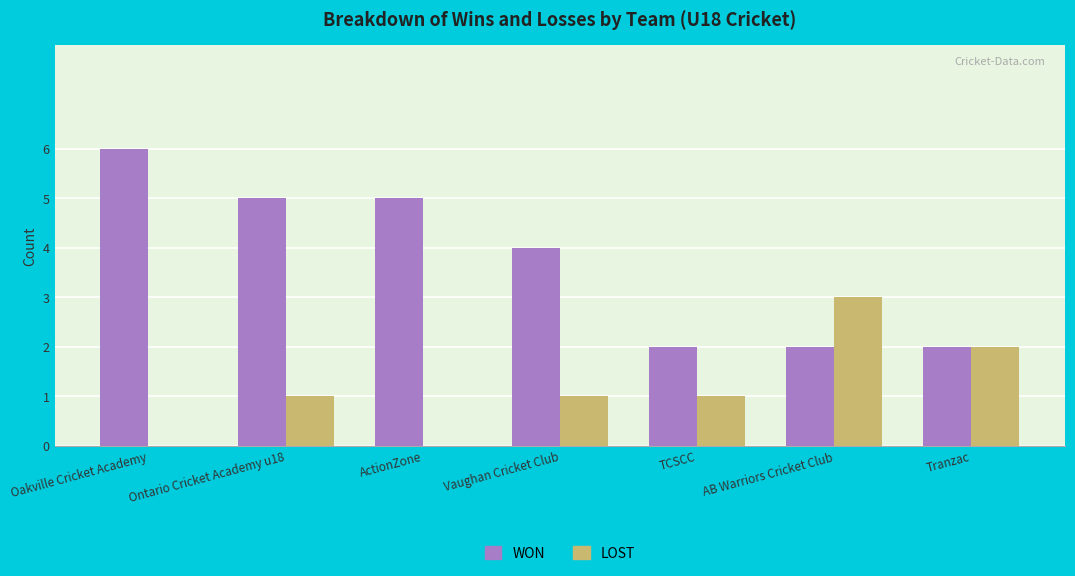

Between ActionZone and TCSCC, which series saw the biggest shift?

WON